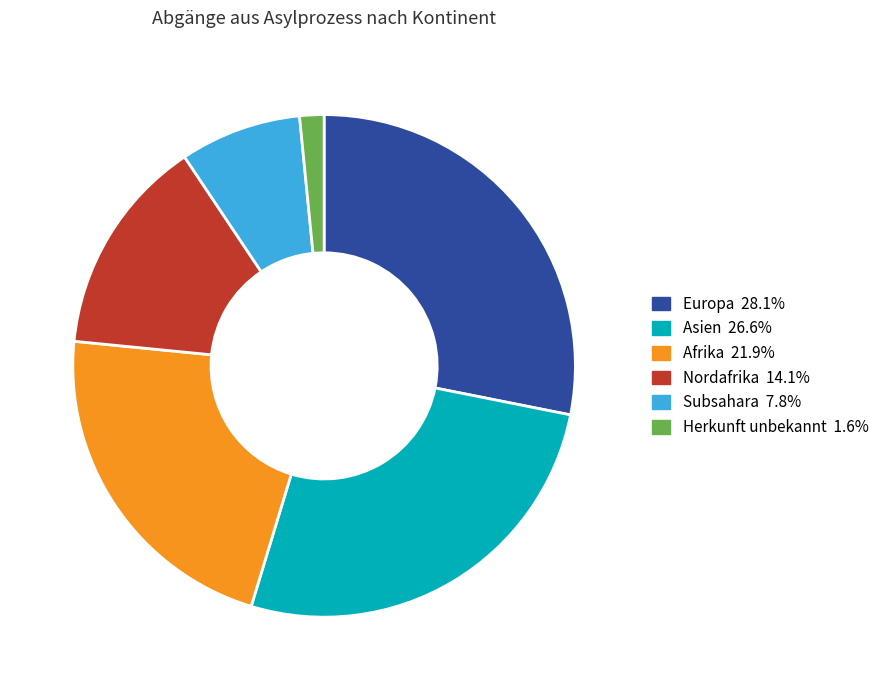

Is there a majority slice in this chart?

No